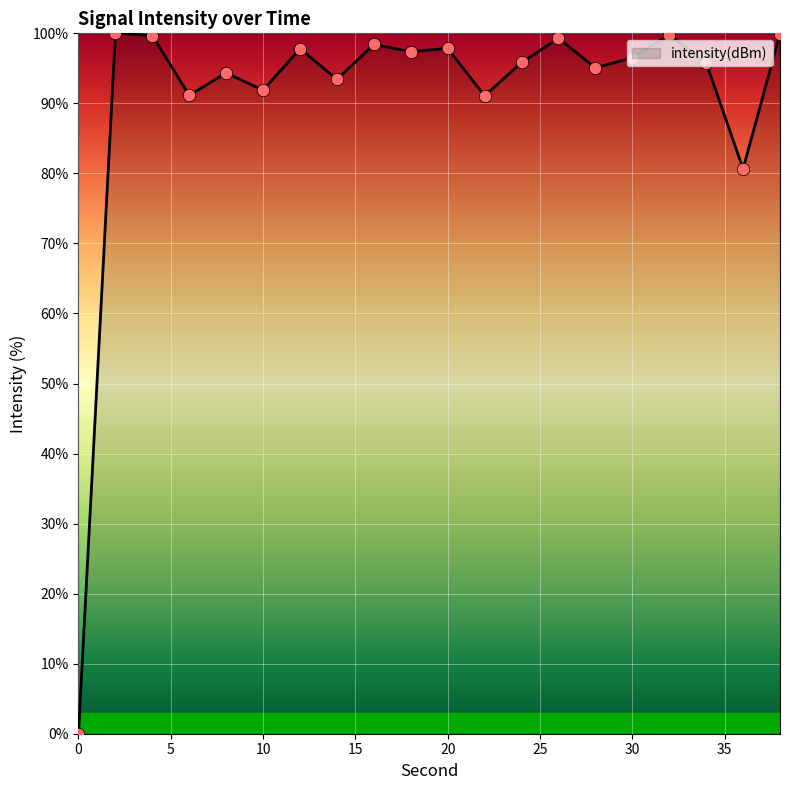

What is the difference between the maximum and minimum values?

100.0